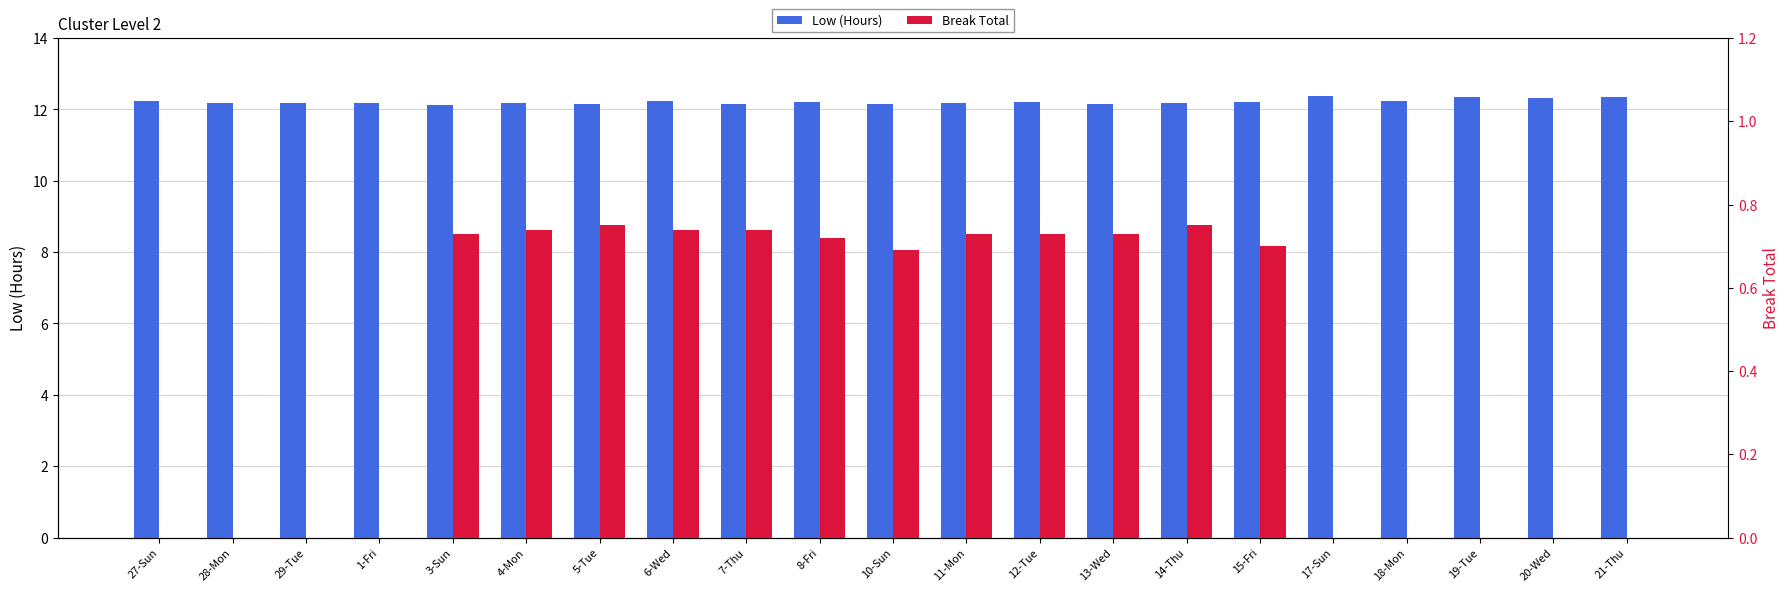

What is the difference between the maximum and minimum values in the Break Total series?

0.8